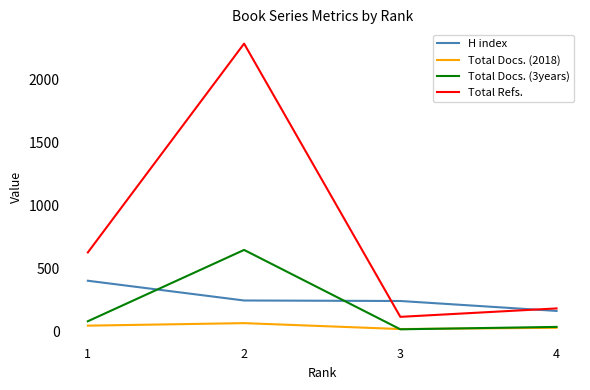

List the series in order of their peak value, highest first.

Total Refs., Total Docs. (3years), H index, Total Docs. (2018)